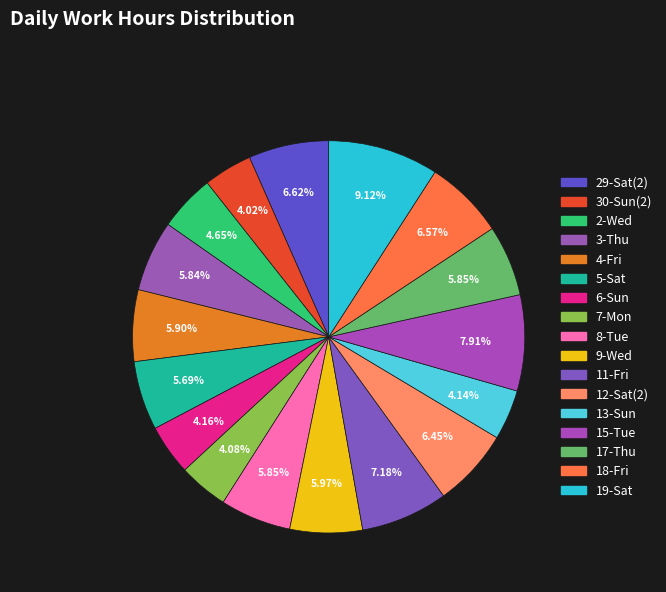

How many slices are in this pie chart?

17